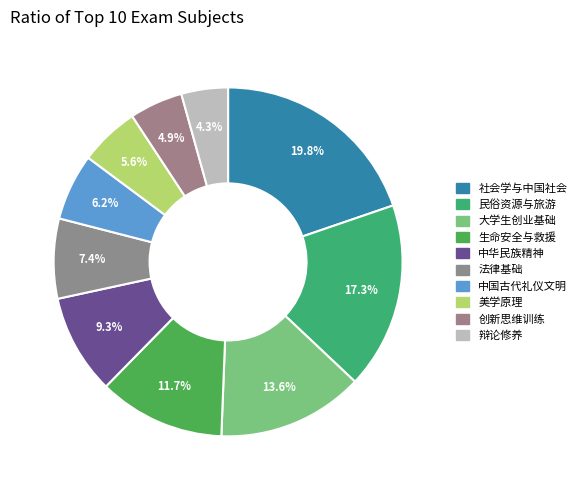

To the nearest percent, what is the difference between the 社会学与中国社会 and 中国古代礼仪文明 slice percentages?

14%